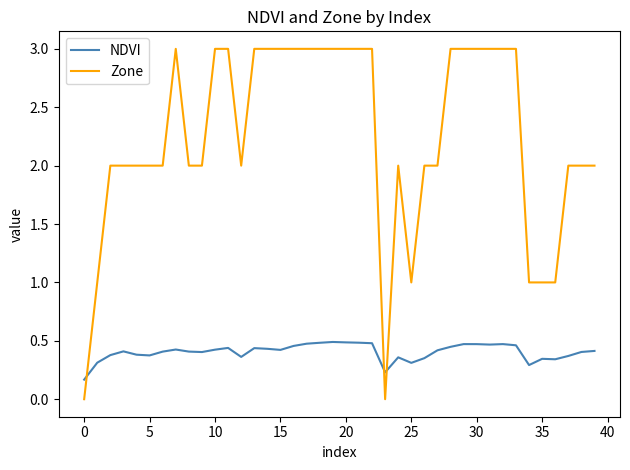

List the series in order of their overall mean, lowest first.

NDVI, Zone